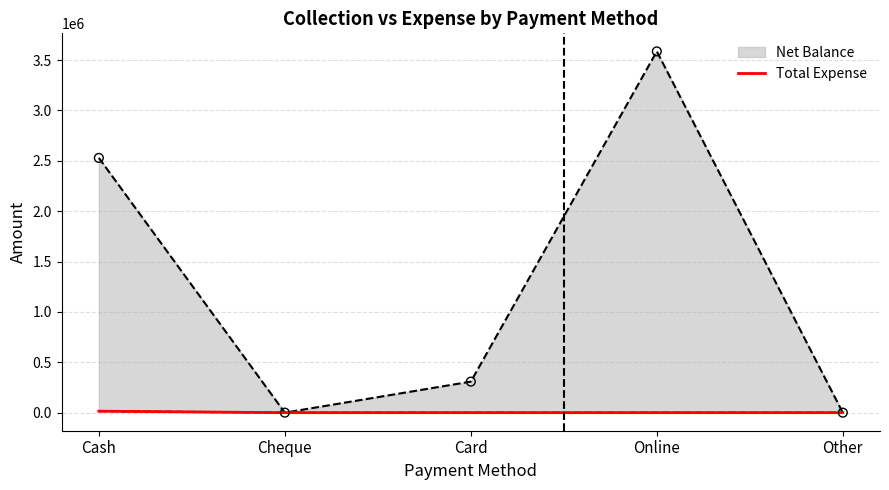

Which has a higher value, Online or Card?

Online